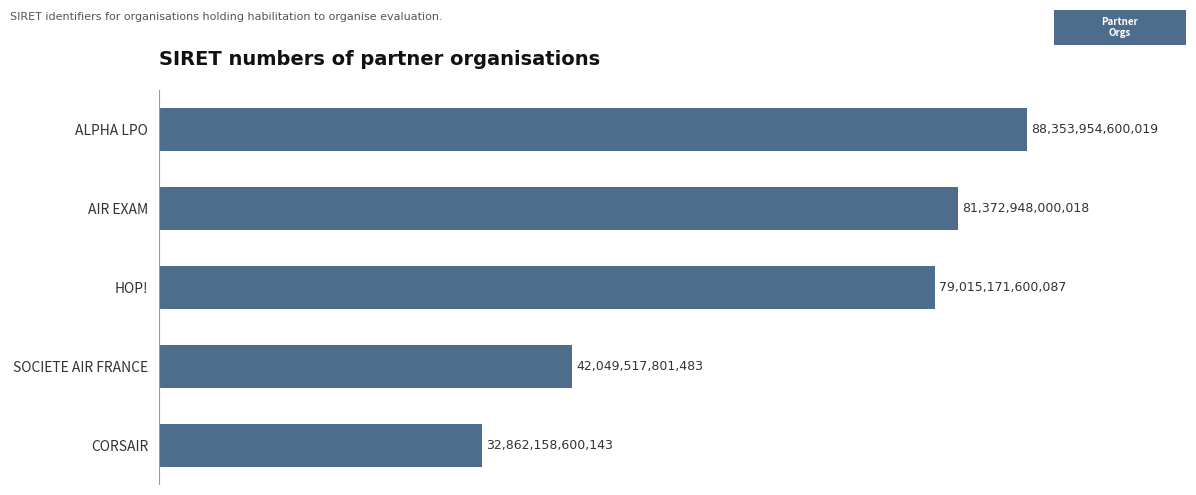

Are the bars horizontal?

Yes